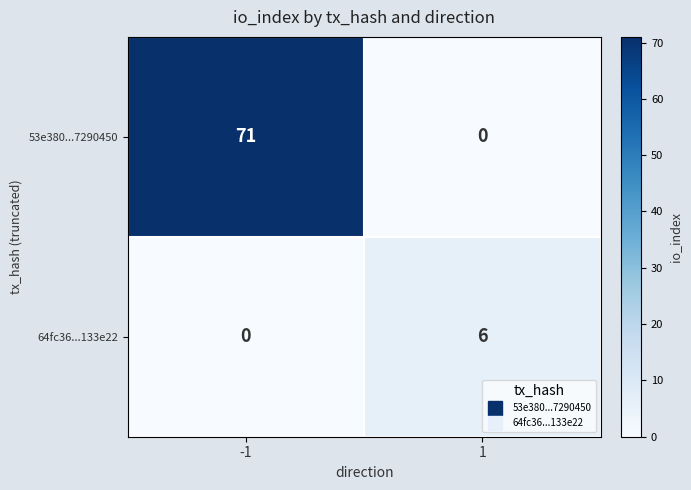

What is the spread (max minus min) of values at 1?

6